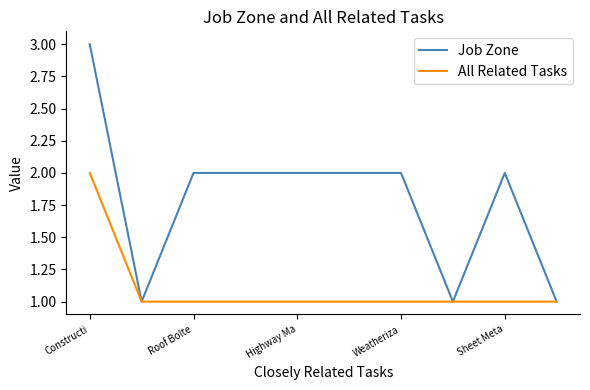

Which series has the largest range (max minus min)?

Job Zone